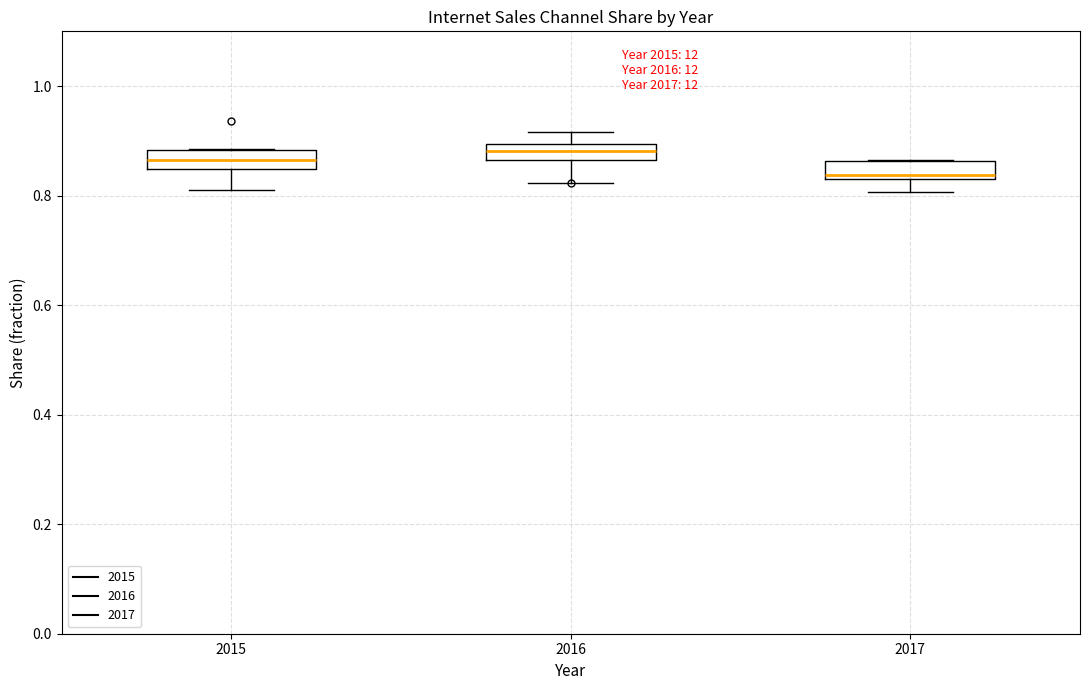

Where is the upper edge of the box at x = 2016 on the y-axis? The values are not printed on the chart, so give them approximately, as read against the axis.

0.90